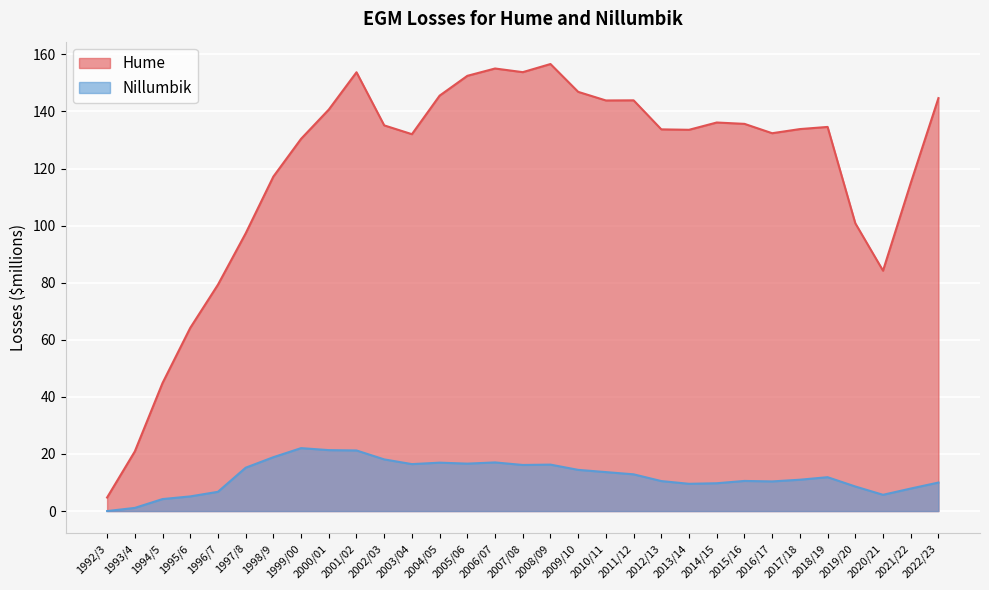

Reading left to right, extract all data points from this chart.

Hume: 4.7	20.9	44.8	64.2	79.3	97.3	117.2	130.4	140.7	153.7	135.1	132.0	145.5	152.5	155.0	153.8	156.6	146.9	143.8	143.9	133.7	133.6	136.1	135.6	132.4	133.8	134.6	100.8	84.2	114.9	144.7
Nillumbik: 0.0	1.1	4.2	5.1	6.7	15.2	18.9	22.1	21.3	21.2	18.1	16.4	17.0	16.6	17.0	16.1	16.3	14.4	13.7	12.9	10.5	9.6	9.7	10.6	10.4	11.0	11.9	8.6	5.7	7.9	10.0